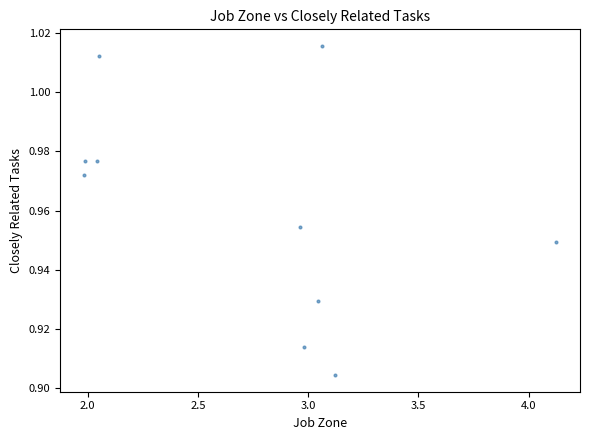

What is the average X value?

2.7